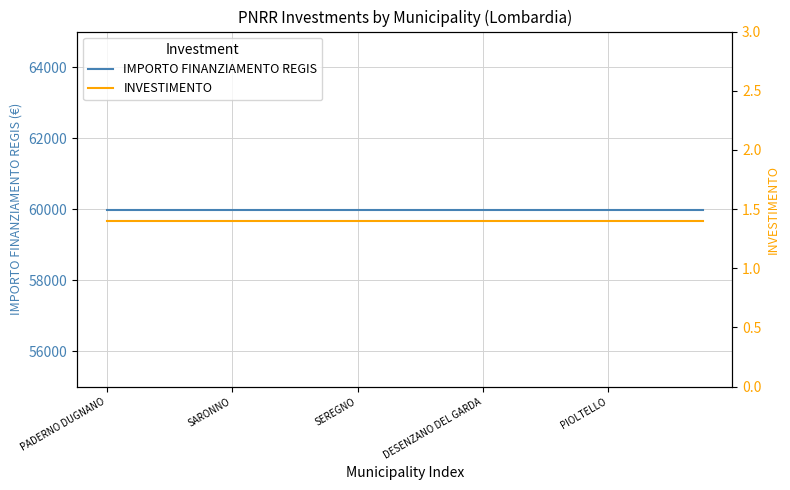

List the series in order of their overall mean, highest first.

IMPORTO FINANZIAMENTO REGIS, INVESTIMENTO